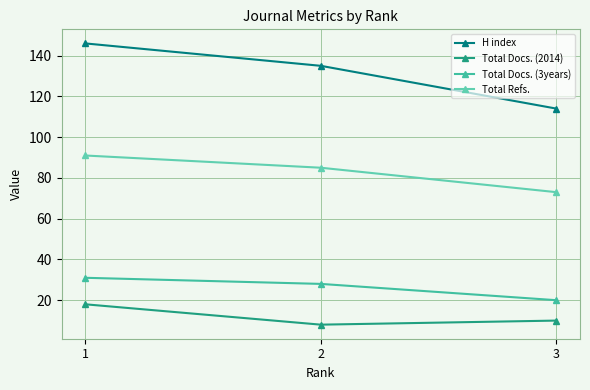

What is the value of the Total Refs. point at the 1st from the left?

91